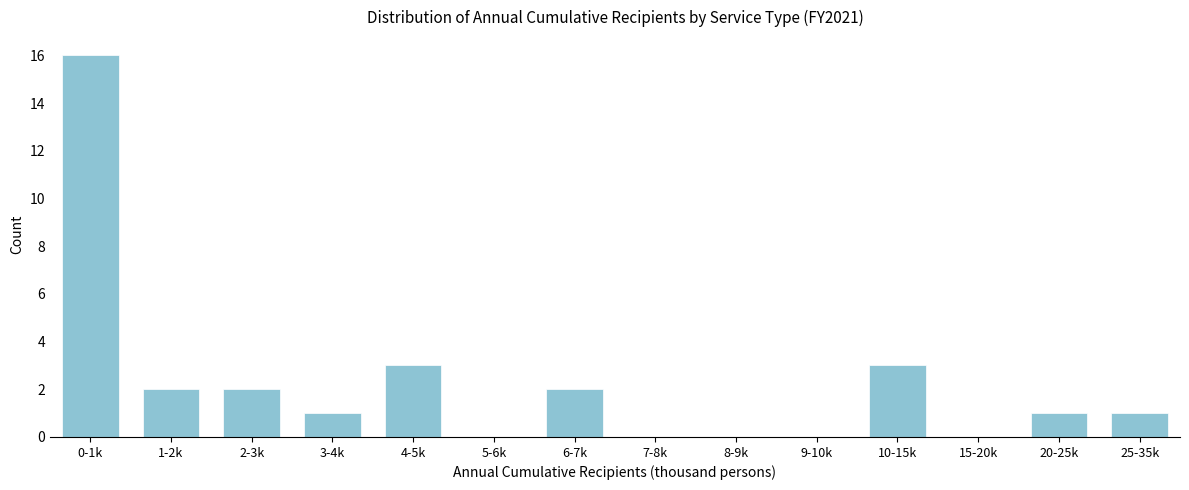

Reading left to right, transcribe all the data shown in this chart.

0-1k=16	1-2k=2	2-3k=2	3-4k=1	4-5k=3	5-6k=0	6-7k=2	7-8k=0	8-9k=0	9-10k=0	10-15k=3	15-20k=0	20-25k=1	25-35k=1